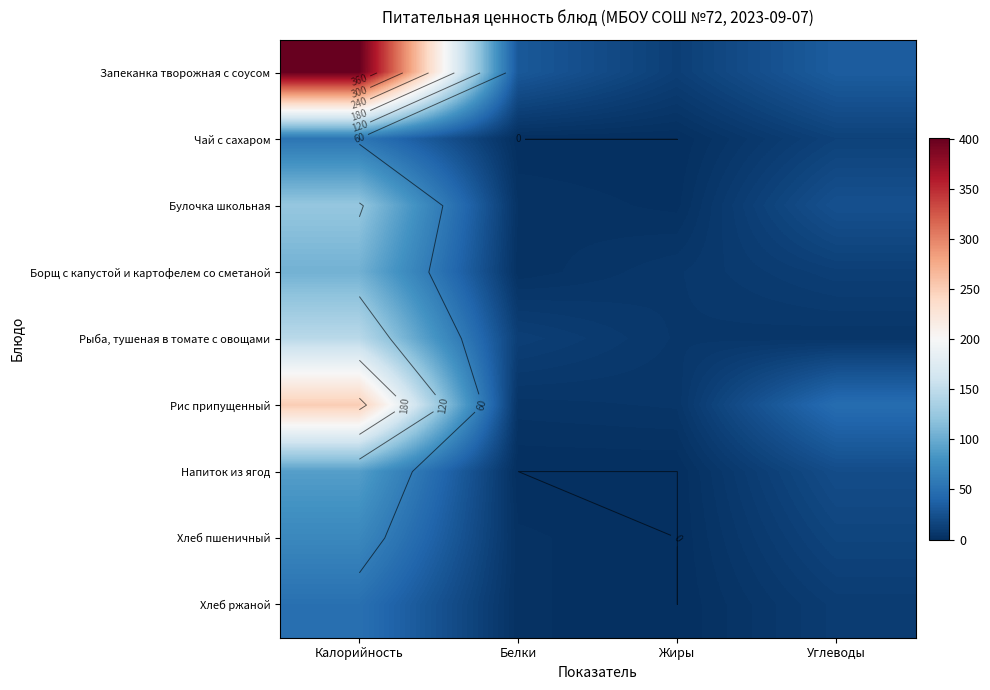

Which category has the lowest value across all series?

Белки